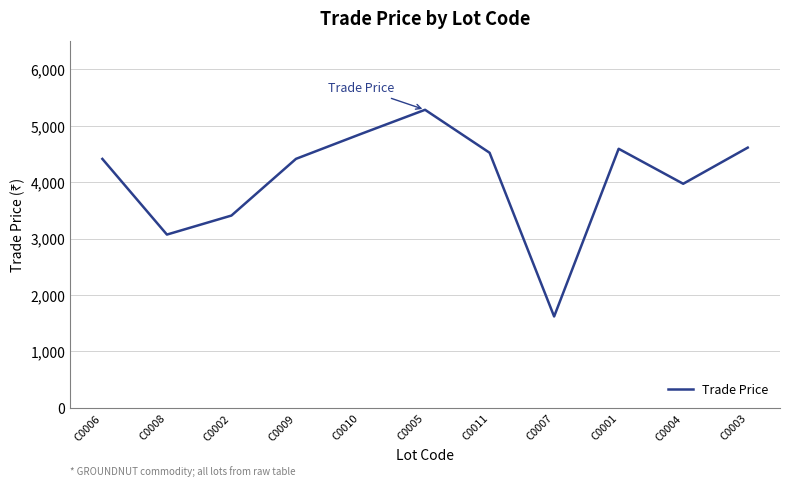

What is the change in value from C0008 to C0005?

+2210.0